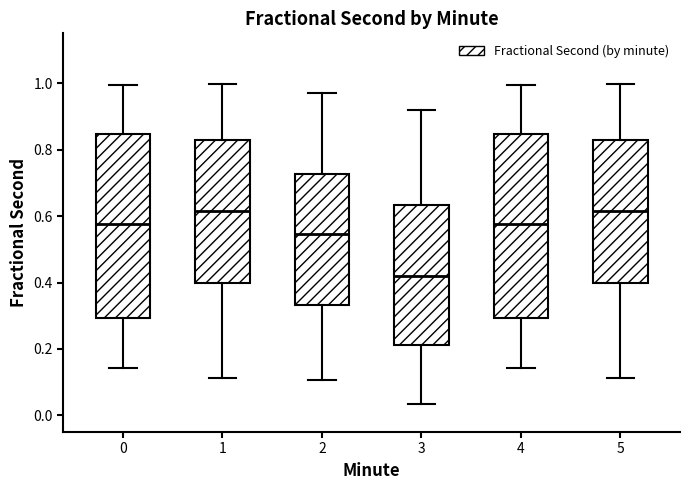

Reading left to right, read every box against the y-axis: the position of its median line, the range the box covers, and the ends of its whiskers. The values are not printed on the chart, so give them approximately, as read against the axis.

0: median 0.58, box 0.30 to 0.84, whiskers 0.14 to 1.00
1: median 0.62, box 0.40 to 0.82, whiskers 0.12 to 1.00
2: median 0.54, box 0.34 to 0.72, whiskers 0.10 to 0.96
3: median 0.42, box 0.22 to 0.64, whiskers 0.04 to 0.92
4: median 0.58, box 0.30 to 0.84, whiskers 0.14 to 1.00
5: median 0.62, box 0.40 to 0.82, whiskers 0.12 to 1.00